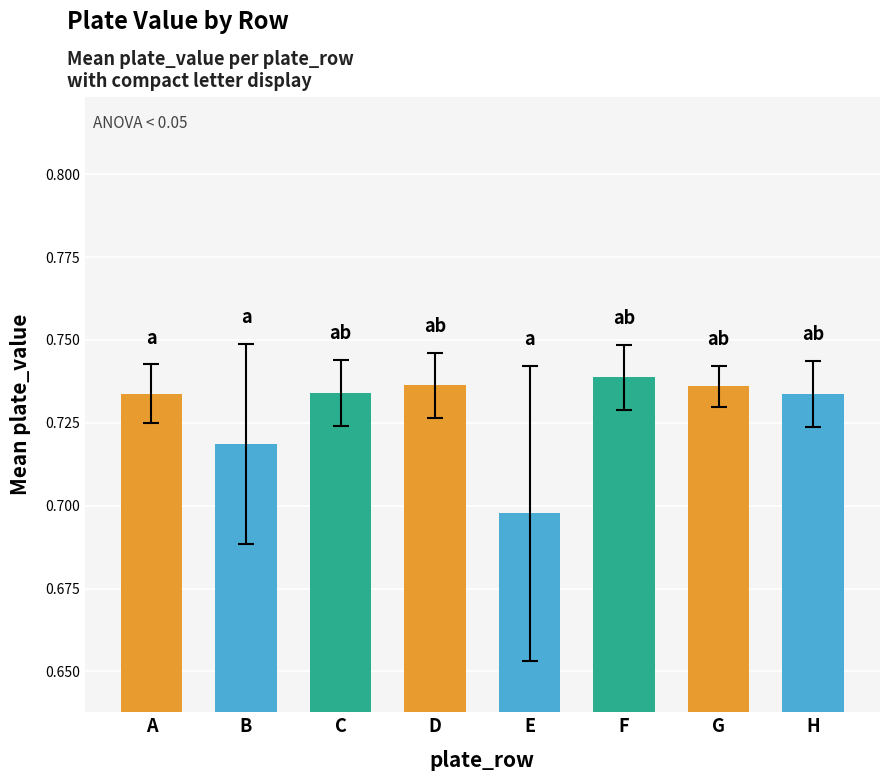

What is the sum of the values at B and C?

1.5